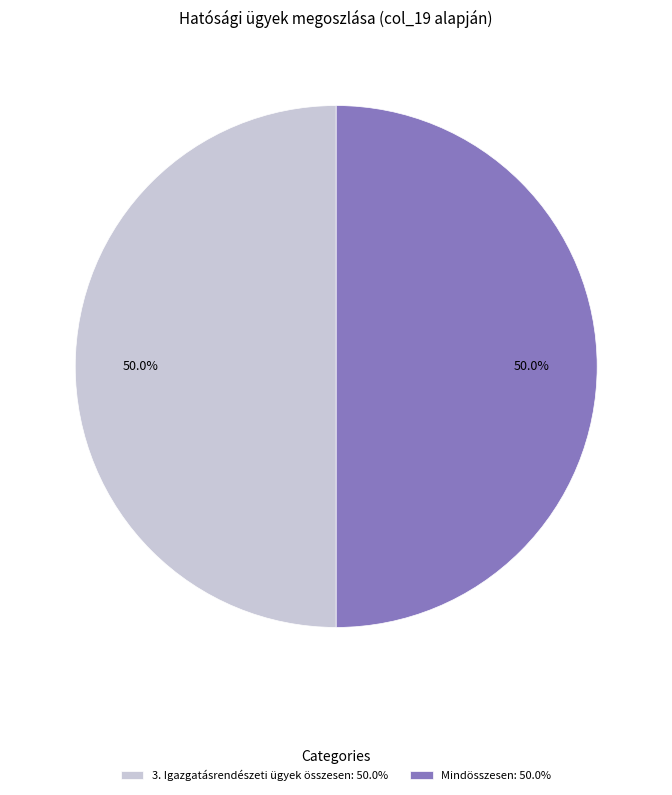

Combined, what portion of the pie is 3. Igazgatásrendészeti ügyek összesen: 50.0% and Mindösszesen: 50.0%?

100.0%